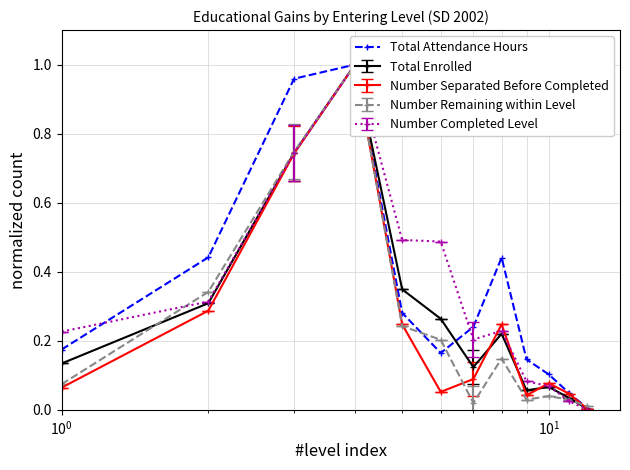

How many categories are shown in the chart?

12